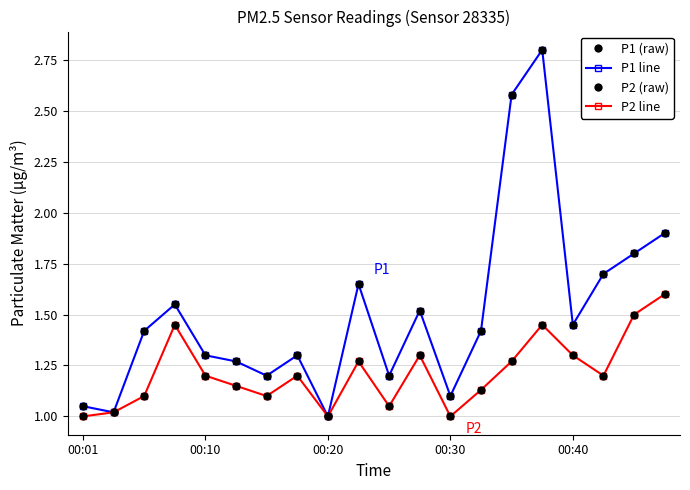

What is the greatest value displayed?

2.8